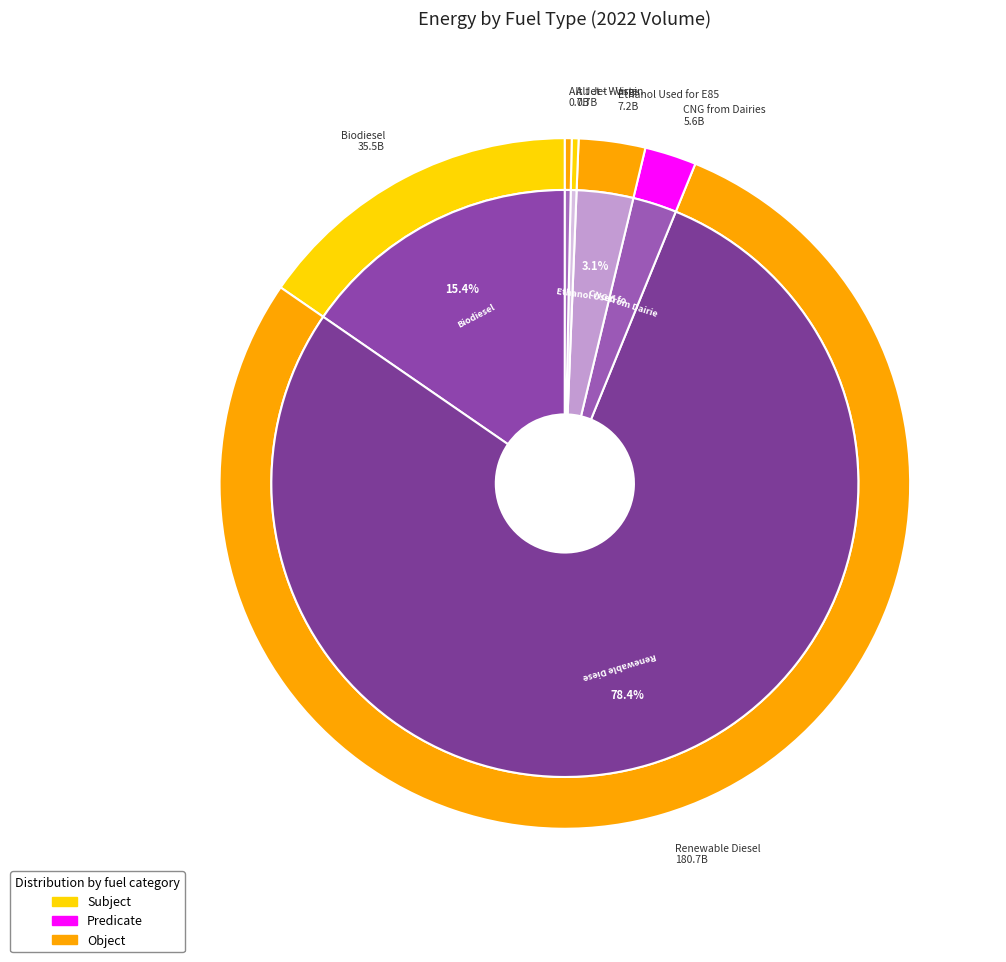

How many segments does this pie chart have?

6